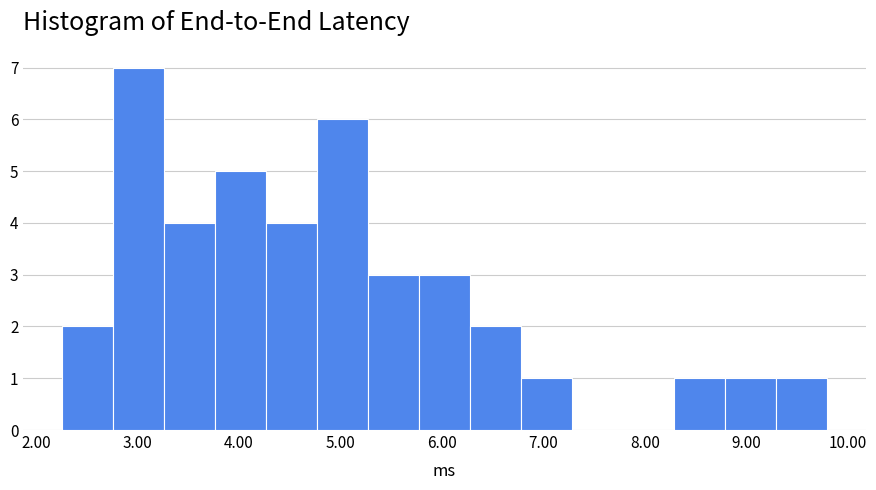

Over which range of the x-axis is the bar tallest?

2.8 to 3.3